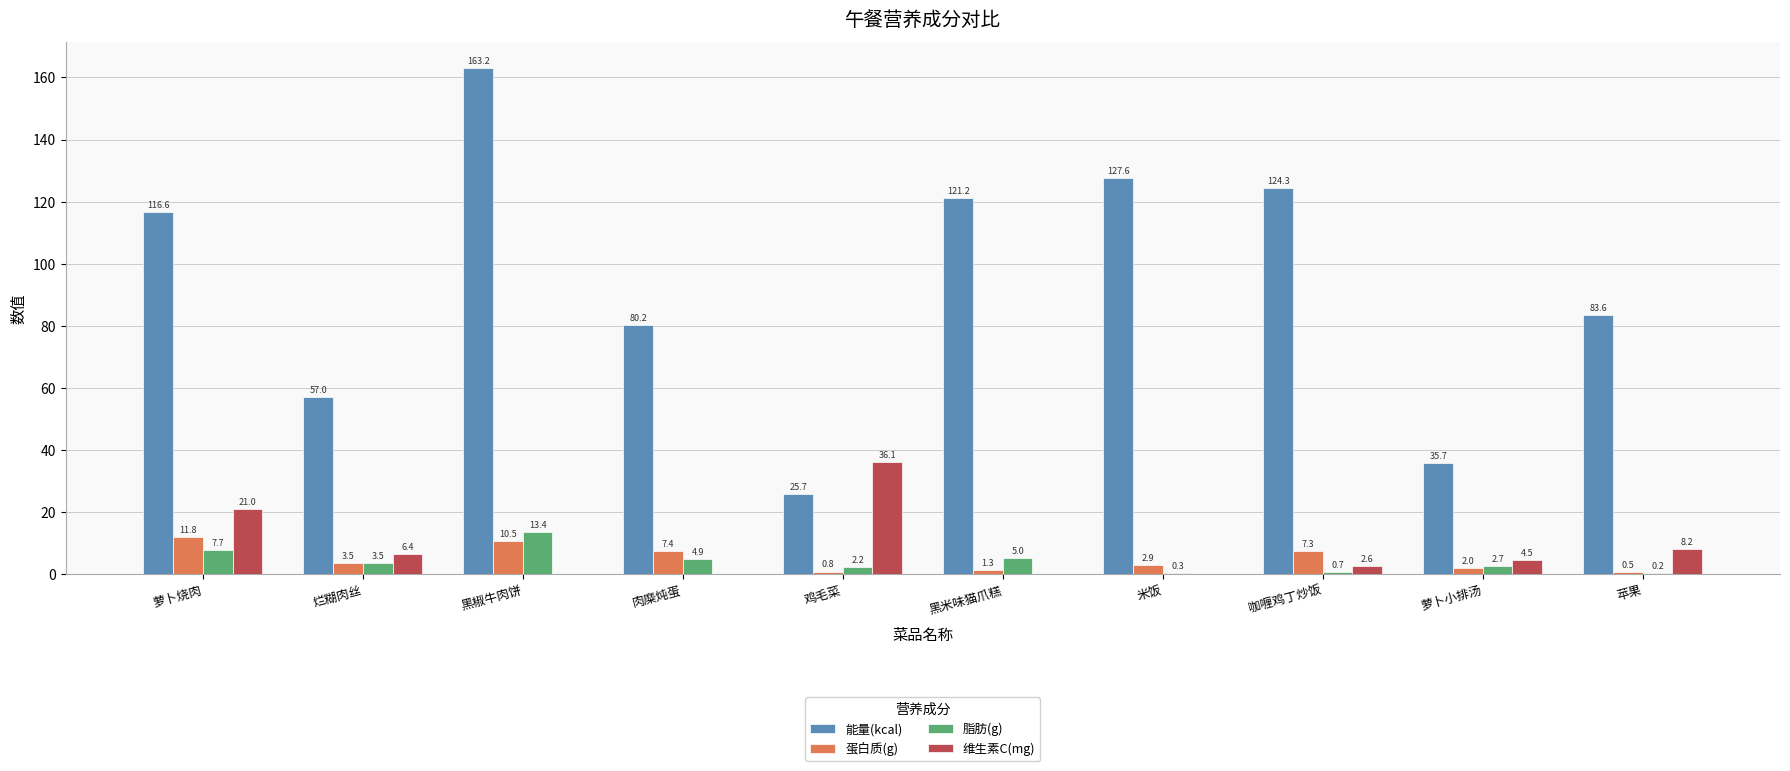

At which label does 维生素C(mg) first exceed 4?

萝卜烧肉